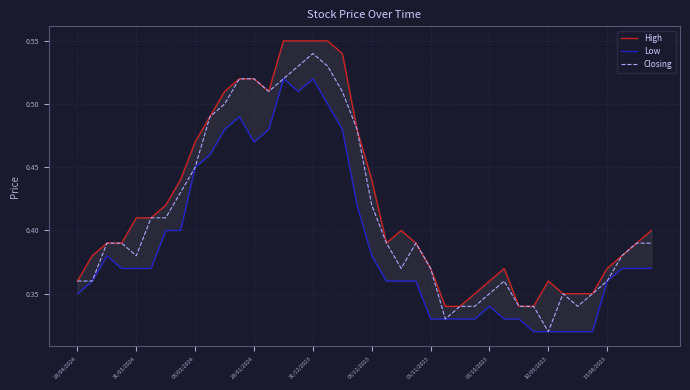

Where is Closing nearest to the value 0?

10/09/2023